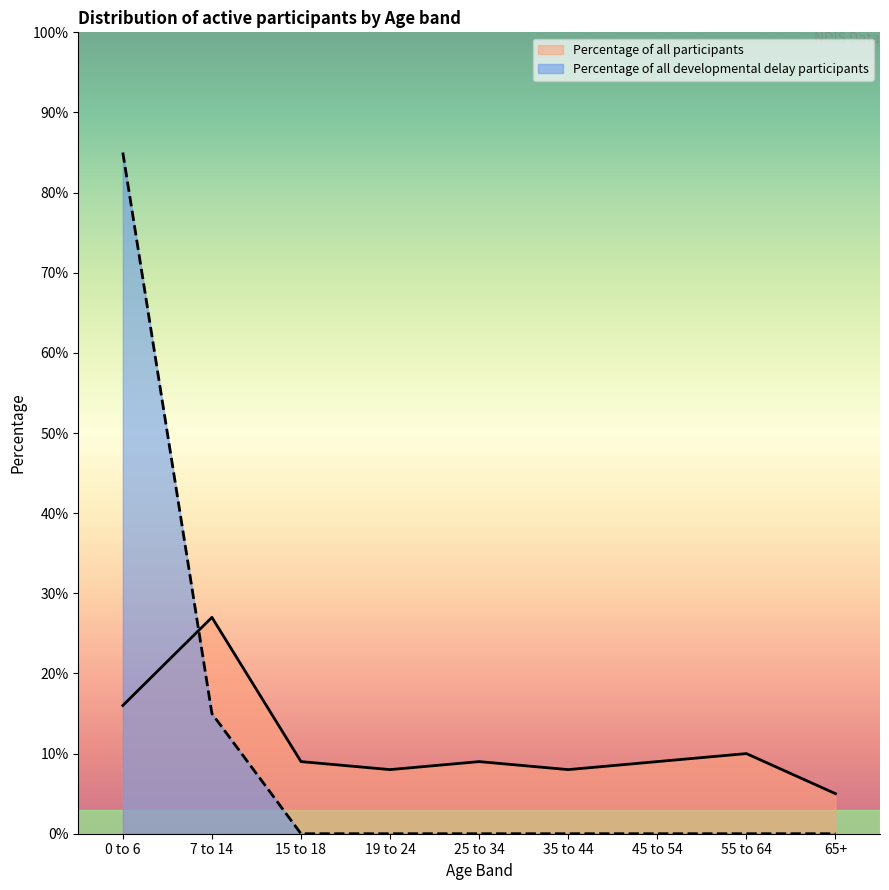

How many values in the Percentage of all developmental delay participants series exceed 0?

2